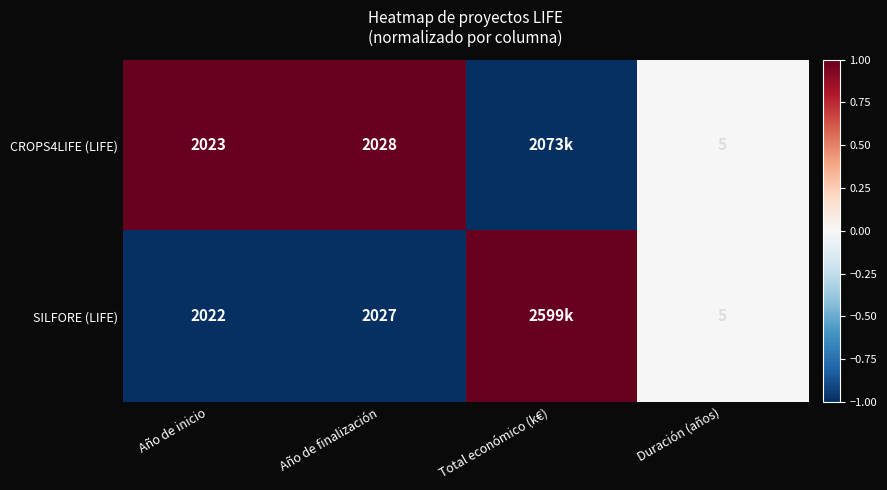

Rank the series at Año de finalización from highest to lowest value.

CROPS4LIFE (LIFE), SILFORE (LIFE)